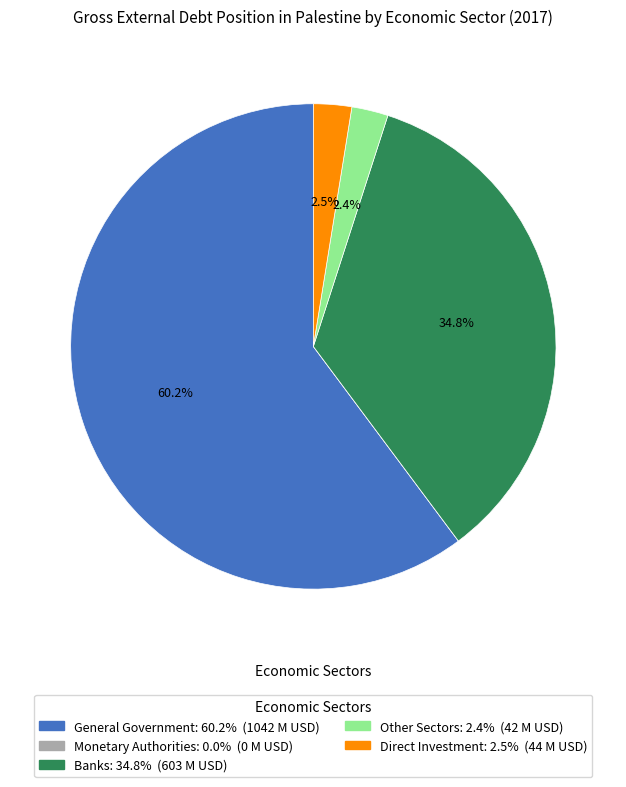

What is the largest slice in the pie chart?

General Government